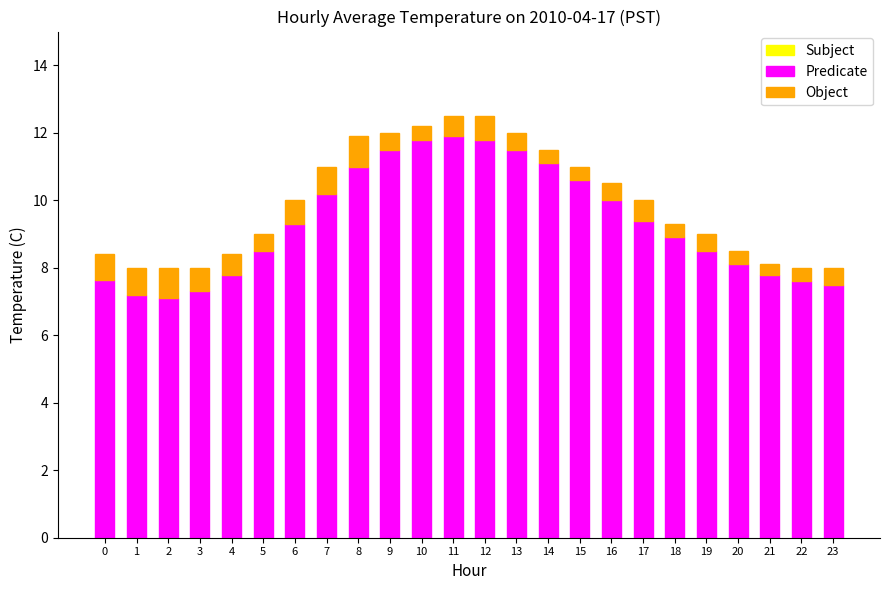

Does the chart contain stacked bars?

Yes